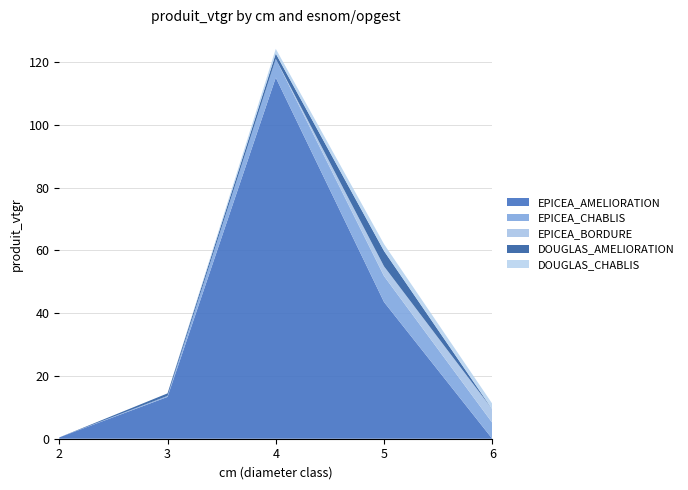

What is the highest value of the EPICEA_AMELIORATION series?

115.1